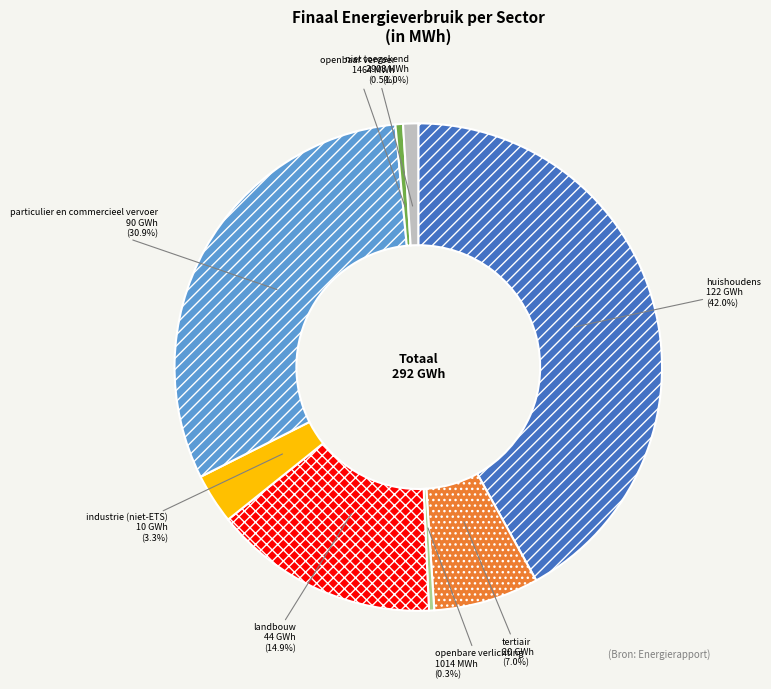

Combined, do industrie (niet-ETS) and openbare verlichting account for over 50%?

No